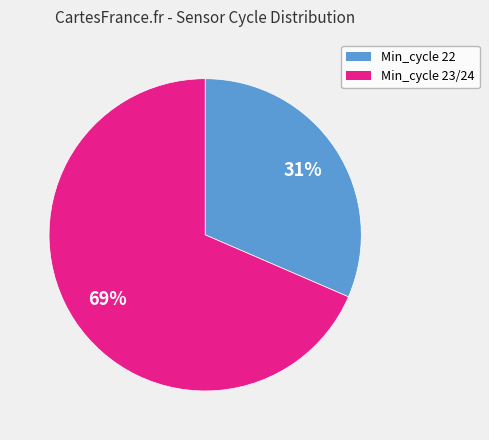

Is there any slice that represents more than half of the pie?

Yes